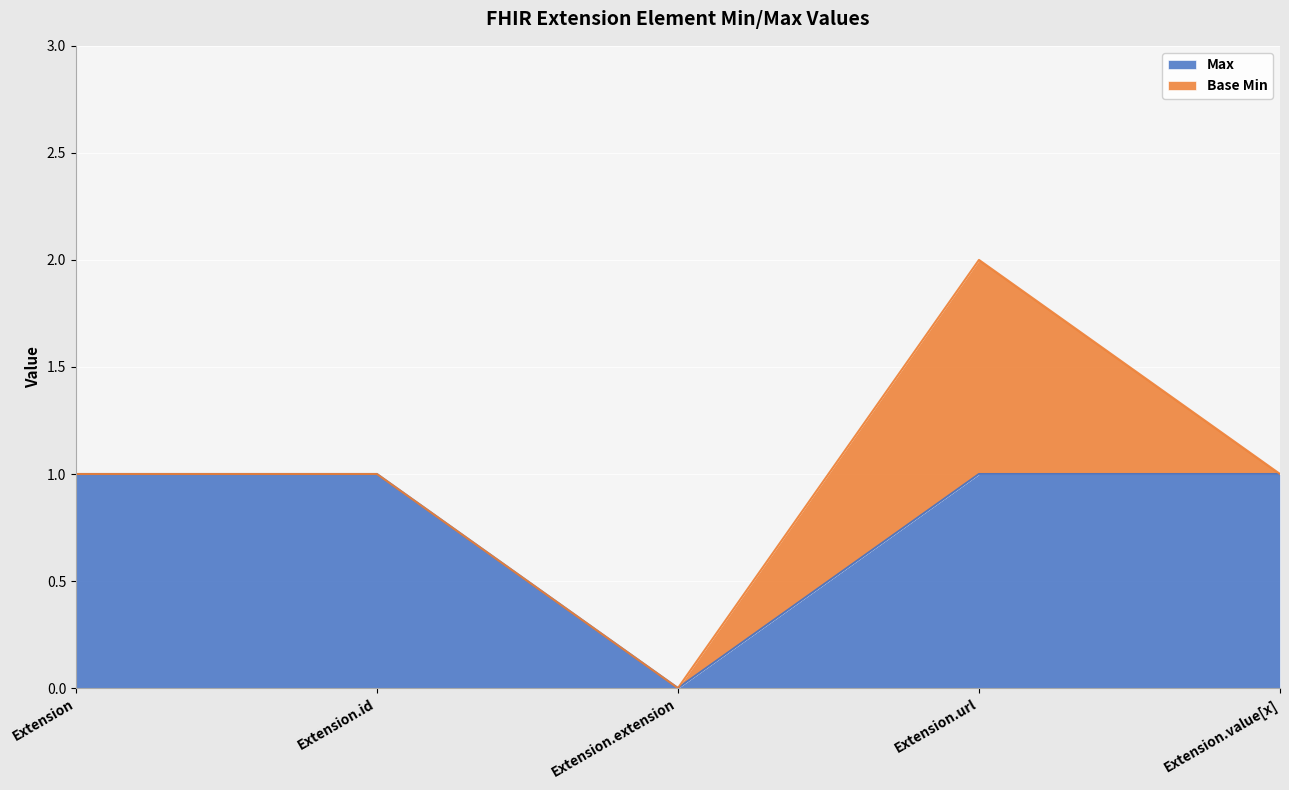

Rank the categories by value from lowest to highest.

Extension.extension, Extension, Extension.id, Extension.url, Extension.value[x]